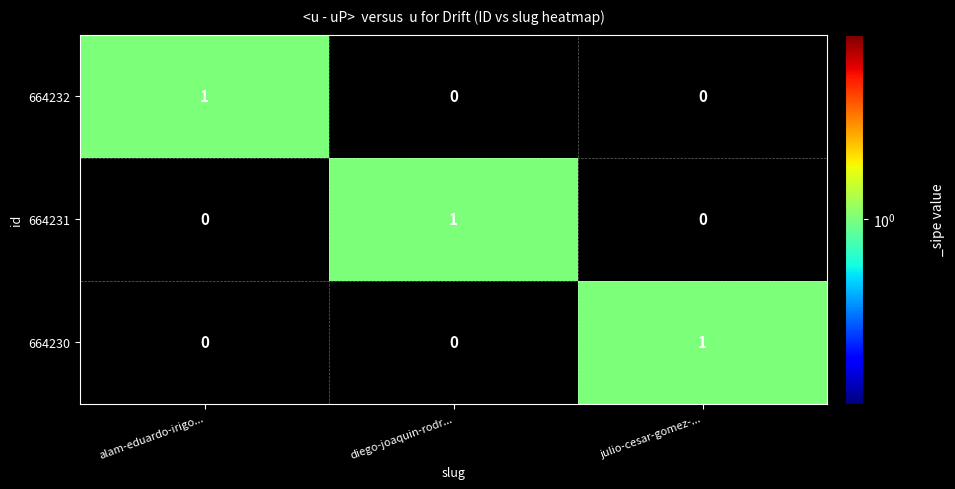

How many 664231 values are between 0 and 1?

3